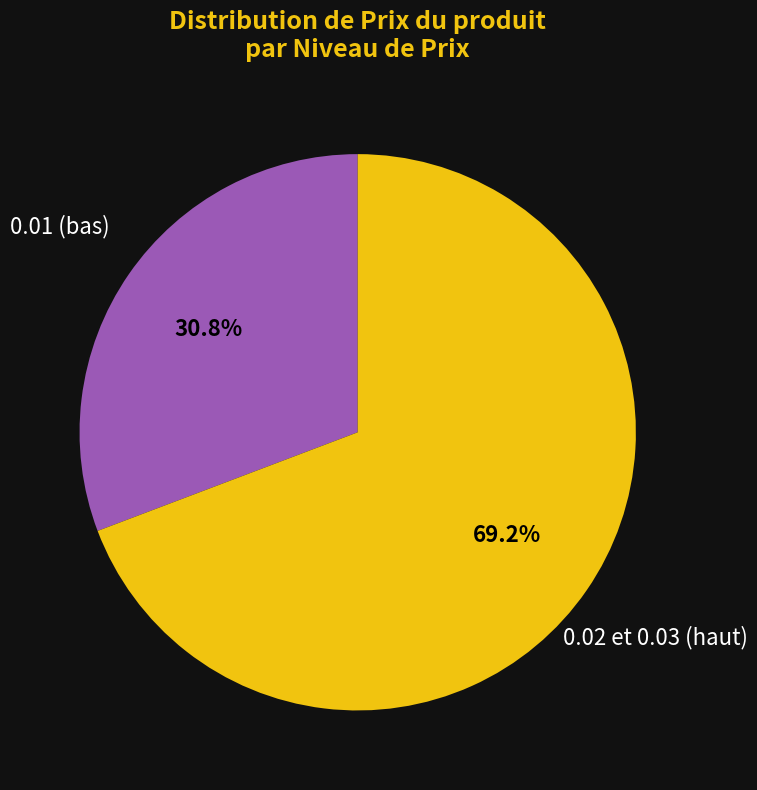

Is there any slice that represents more than half of the pie?

Yes